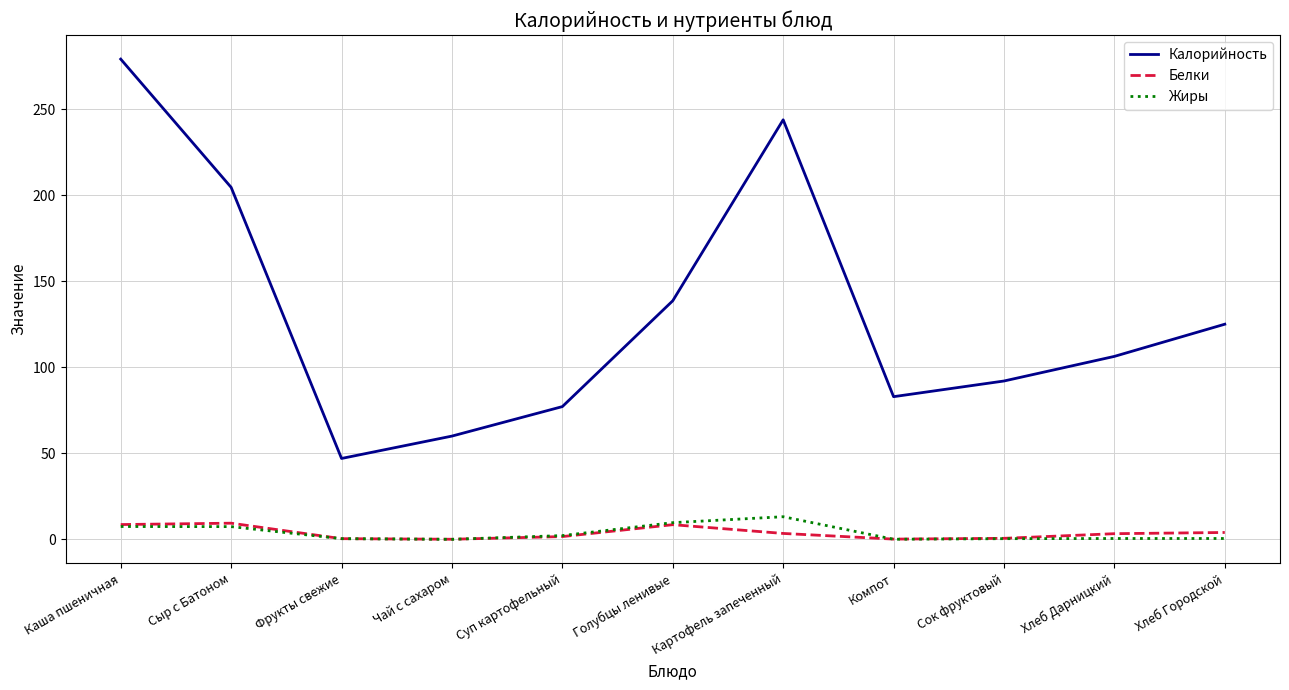

What is the difference between the second highest and minimum values in the Белки series?

8.5